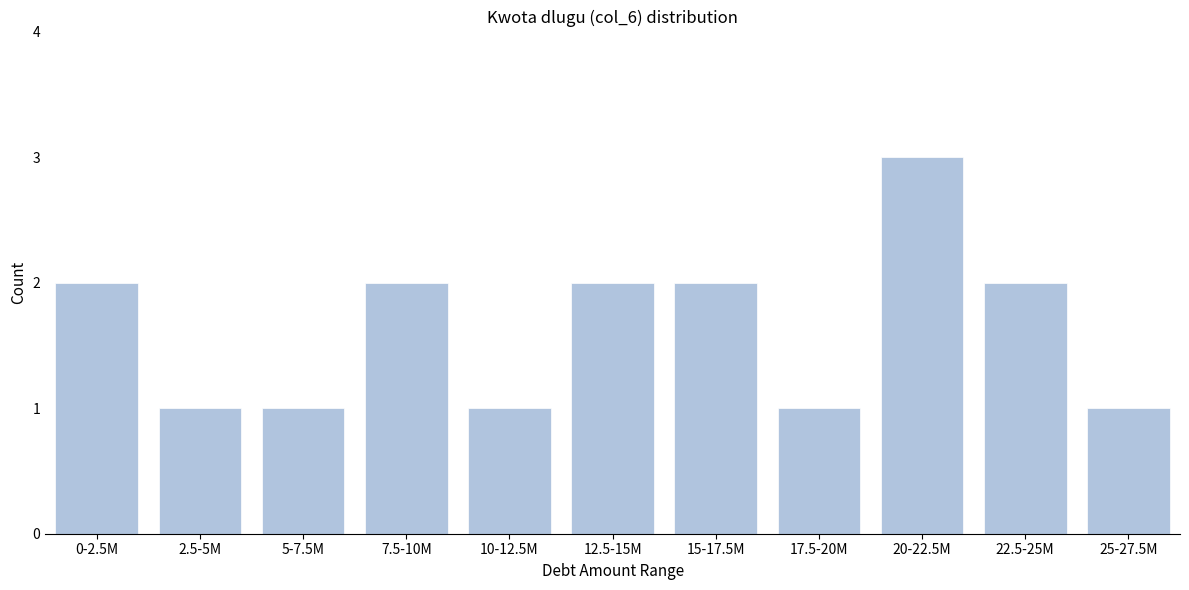

Reading left to right, what are all the values shown in this chart?

0-2.5M=2	2.5-5M=1	5-7.5M=1	7.5-10M=2	10-12.5M=1	12.5-15M=2	15-17.5M=2	17.5-20M=1	20-22.5M=3	22.5-25M=2	25-27.5M=1